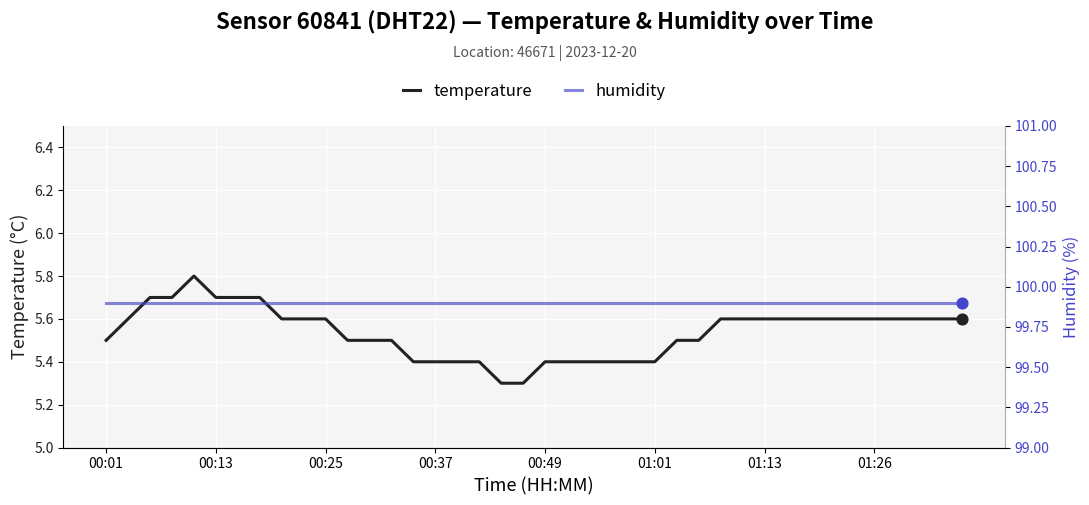

Is the value of temperature at 17 greater than the value of humidity at 26?

No